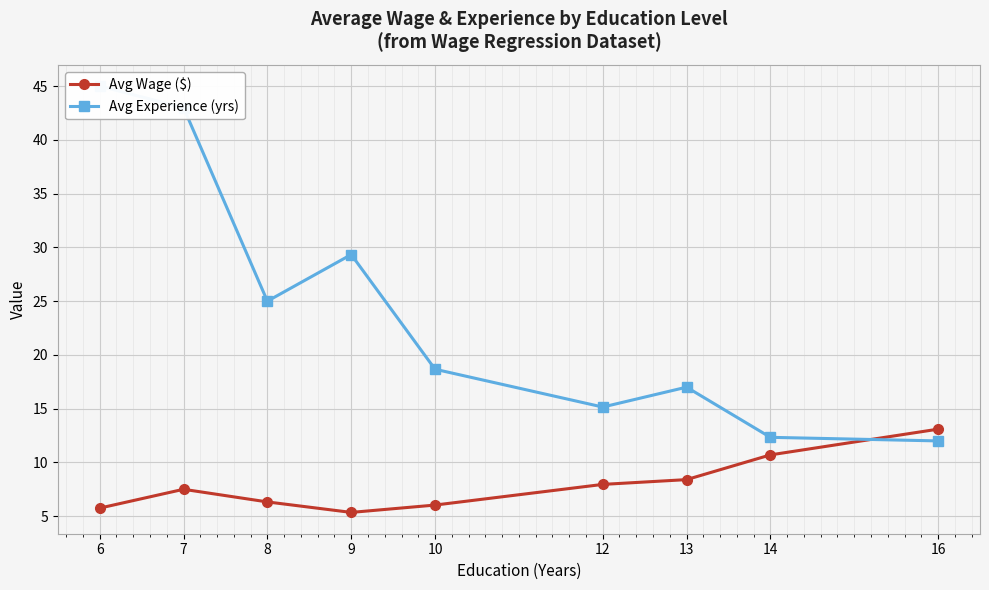

What is the maximum value for Avg Experience (yrs)?

45.0